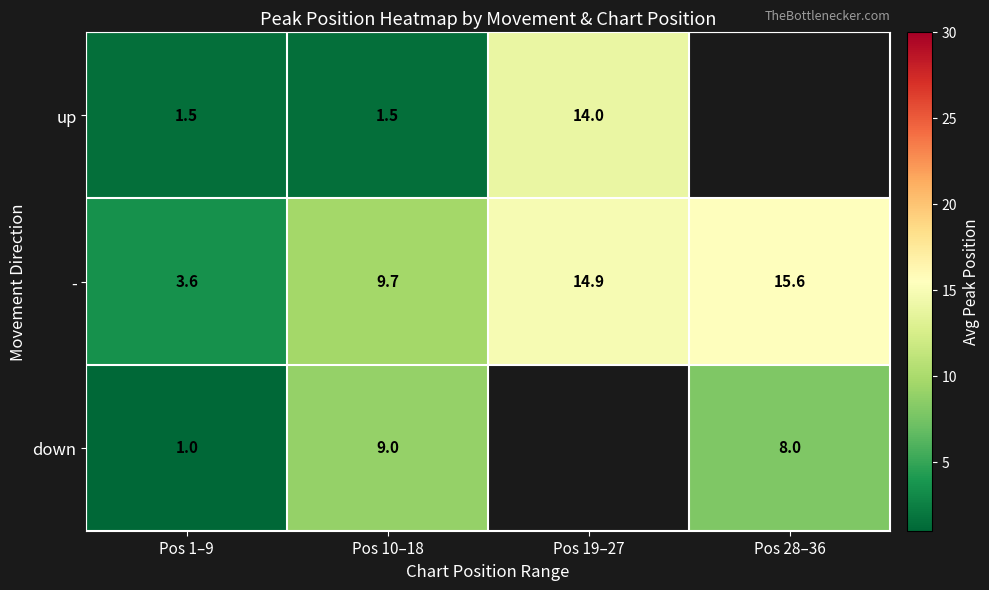

What is the sum of all - values?

43.8